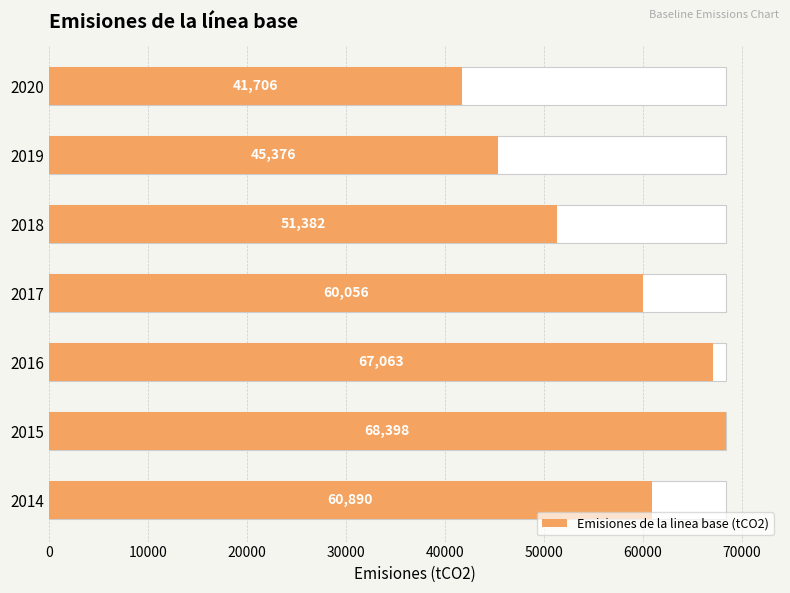

What is the difference between the second highest and minimum values?

25357.1